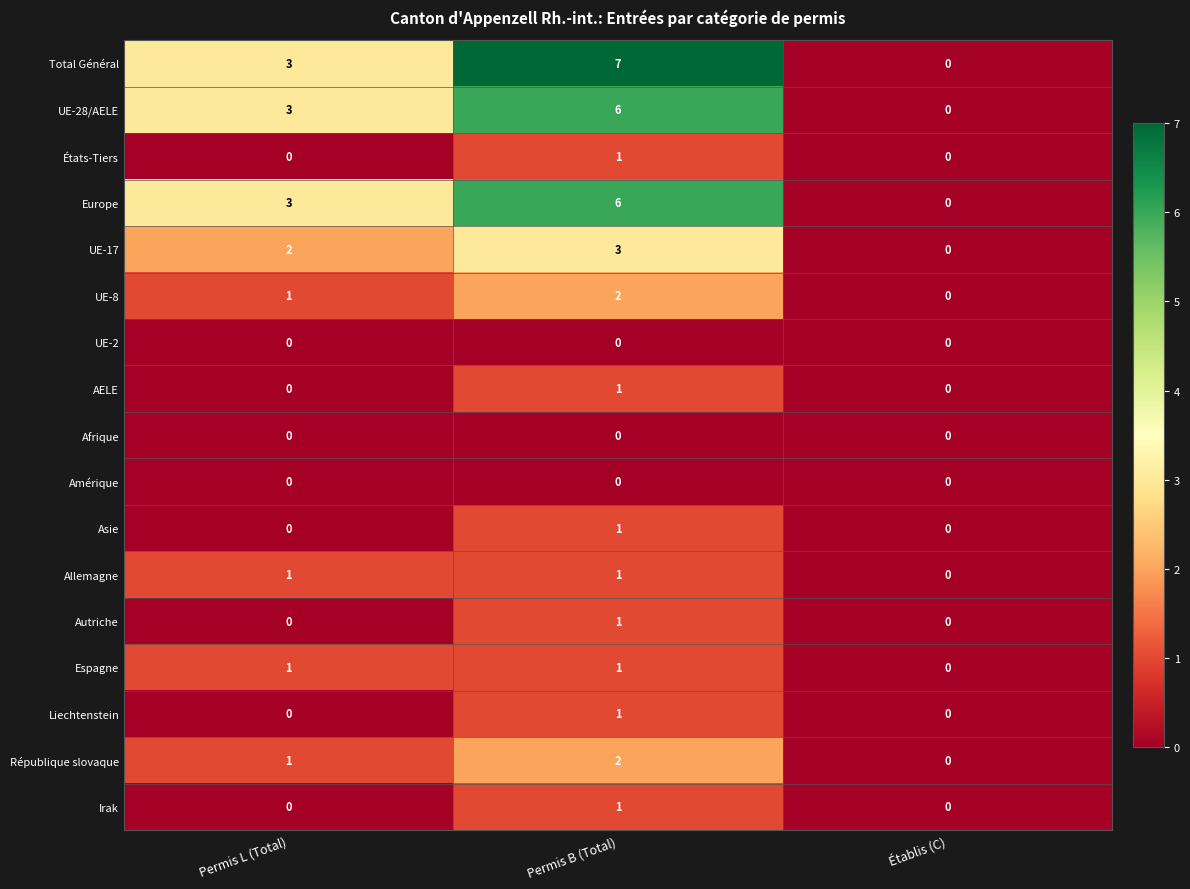

At which label does Allemagne reach its minimum?

Établis (C)